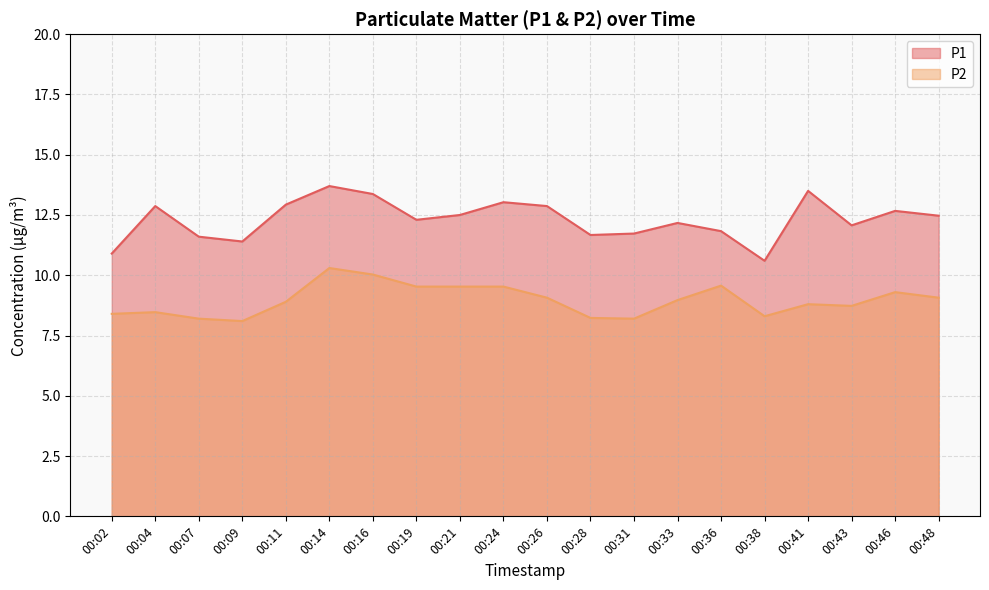

True or false: P1 and P2 cross at least once.

False